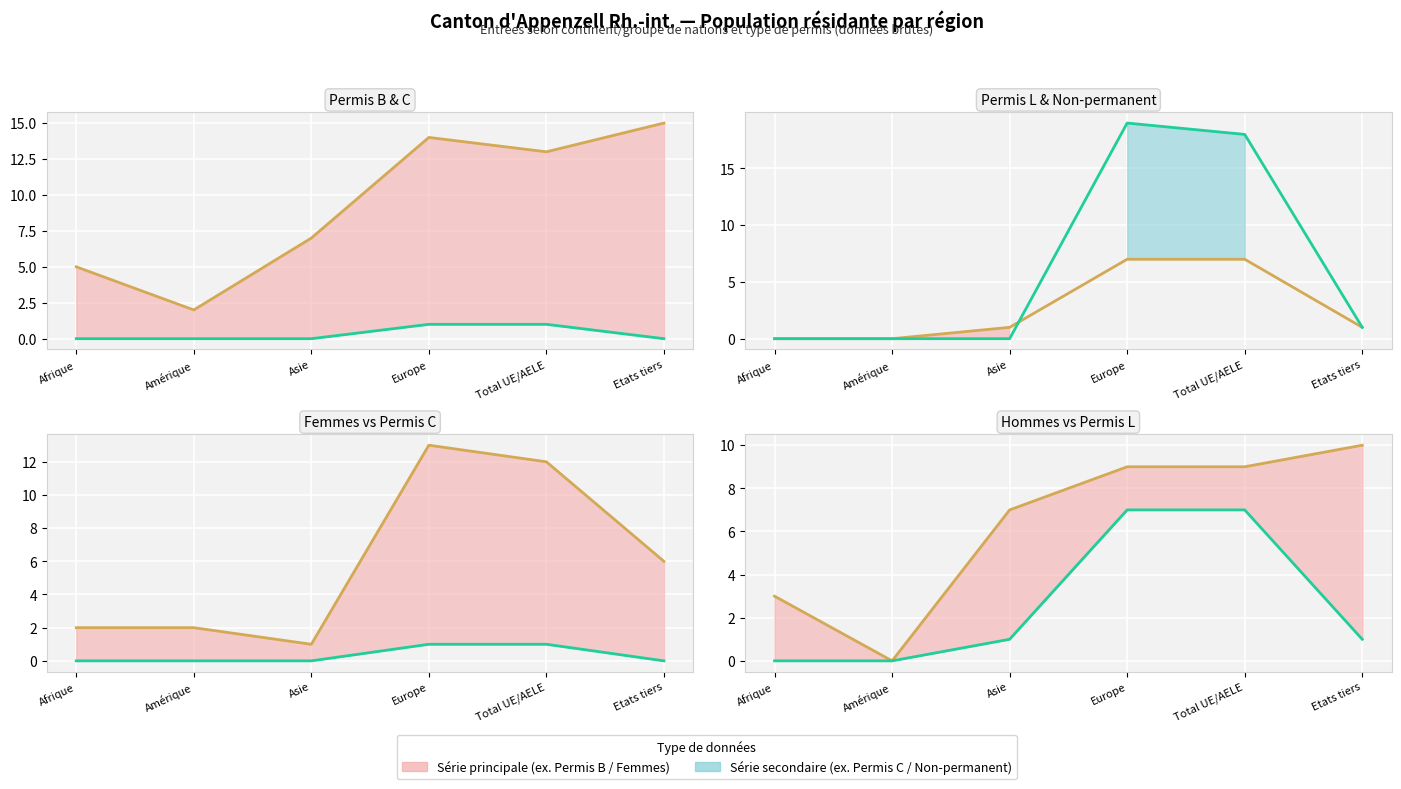

True or false: Non-permanent (line) and Femmes (line) cross at least once.

True